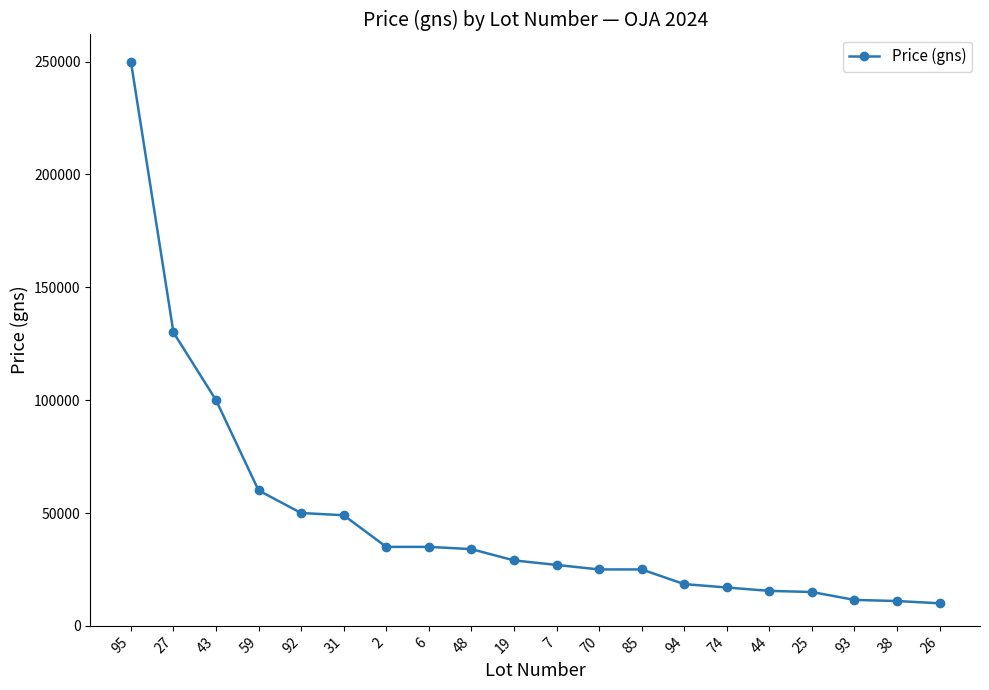

True or false: the data shows 14161 at 31.

False